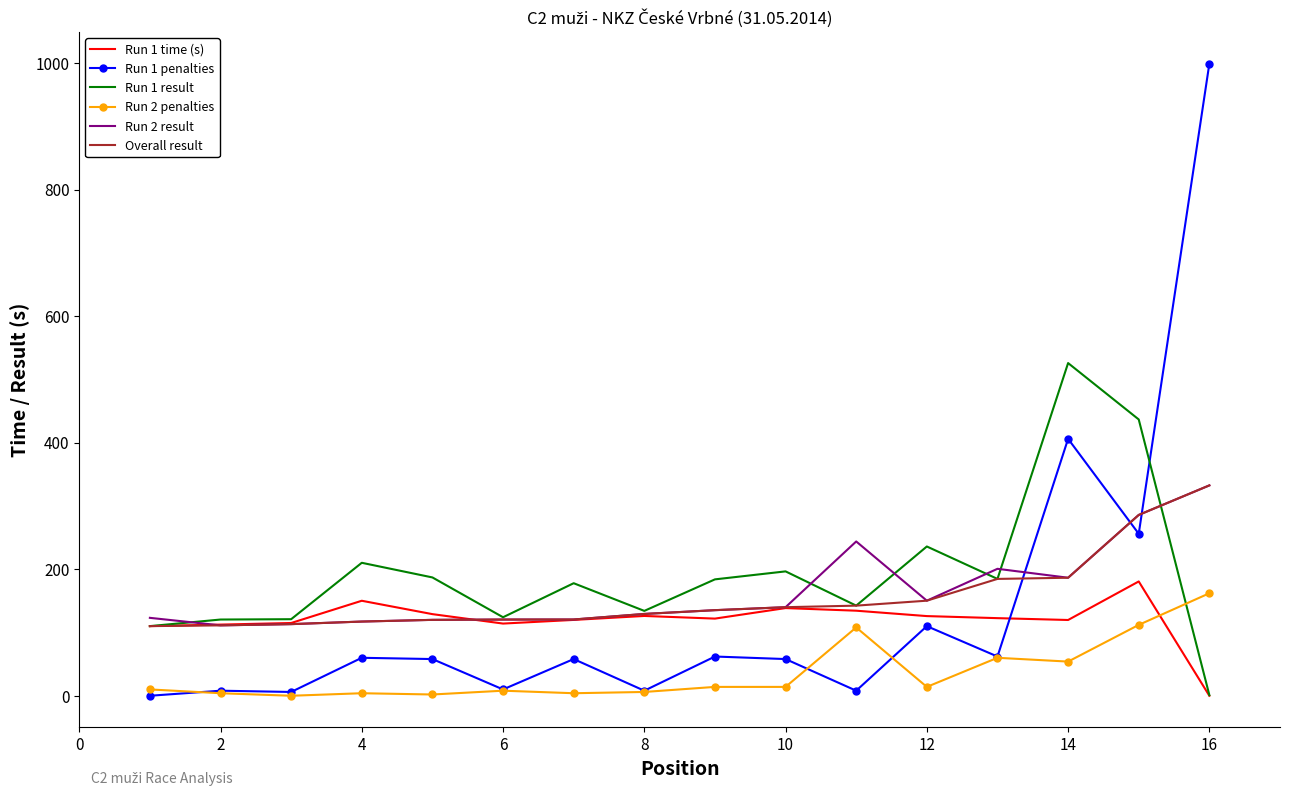

What is the difference between the second highest and minimum values in the Overall result series?

175.7